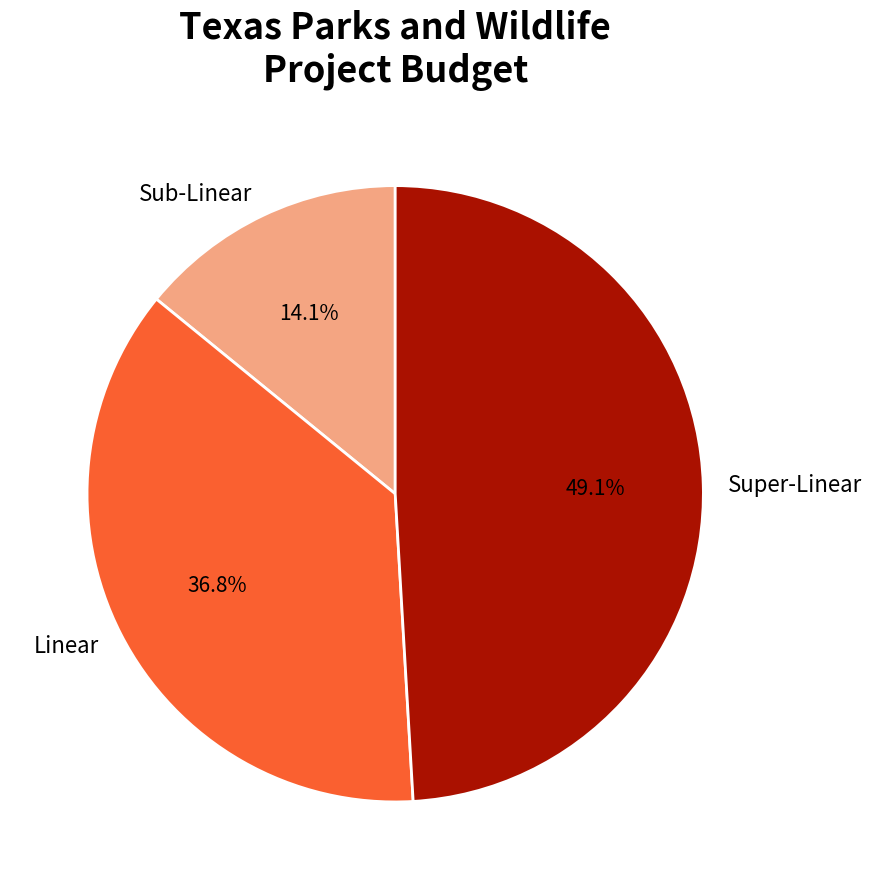

Which slice is the largest?

Super-Linear